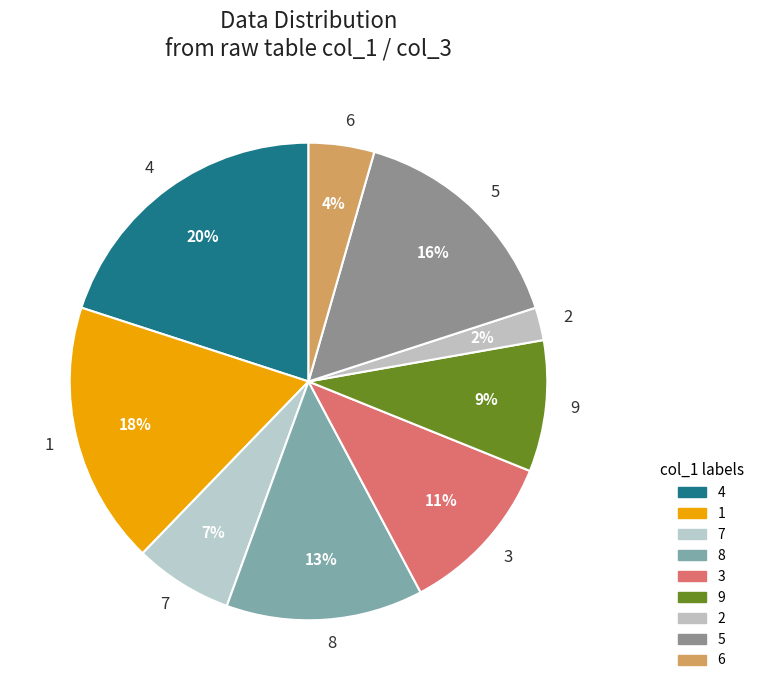

The 8 slice represents 8% of the pie. True or false?

False